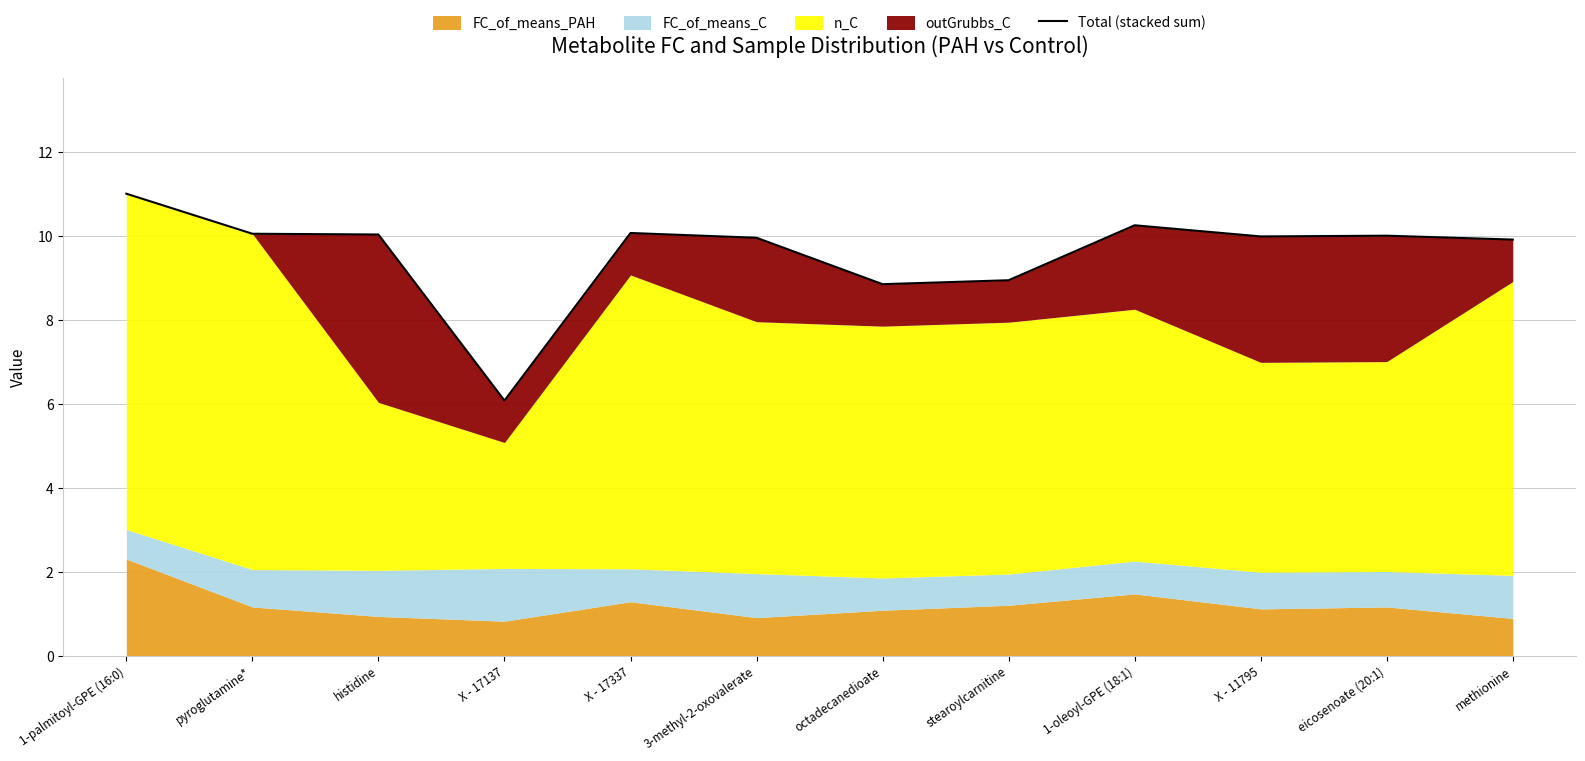

The value at eicosenoate (20:1) is 2.1. True or false?

False